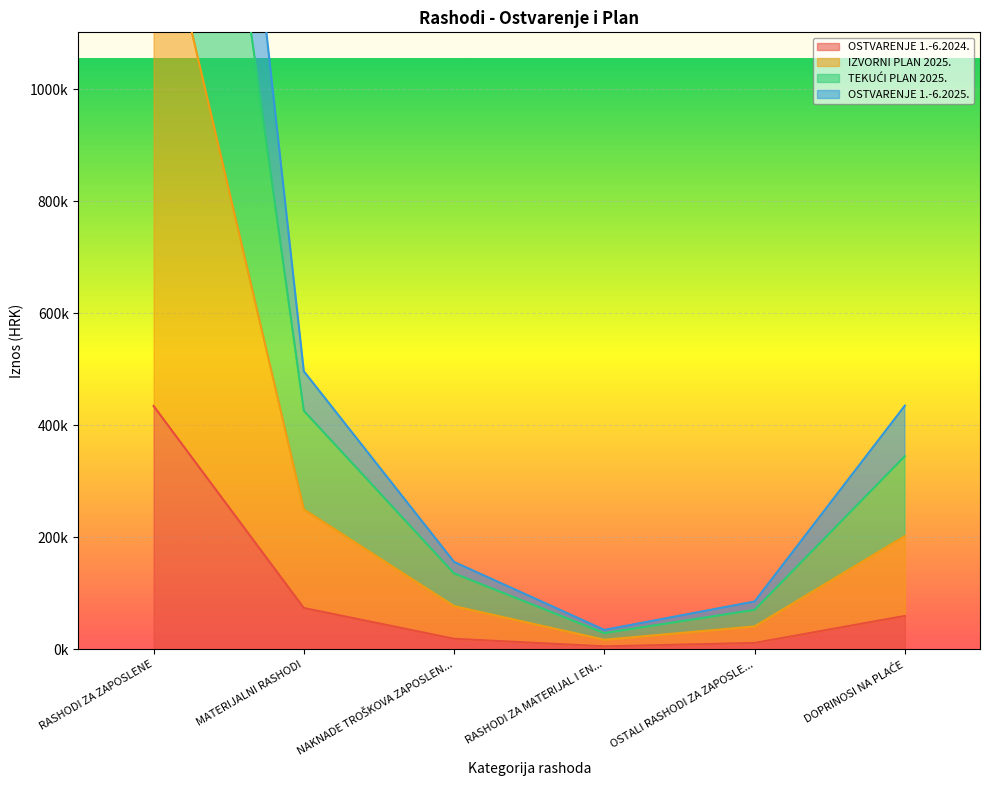

How many lines are shown in the chart?

4